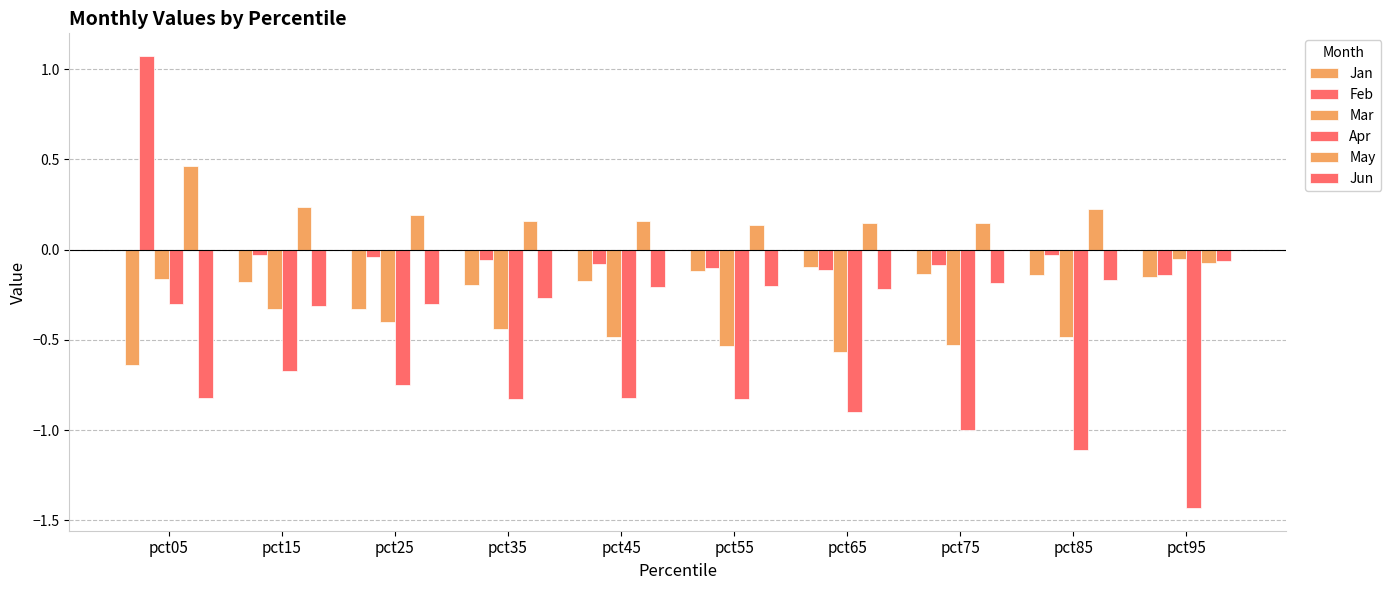

At which category is the sum across all series the highest?

pct05